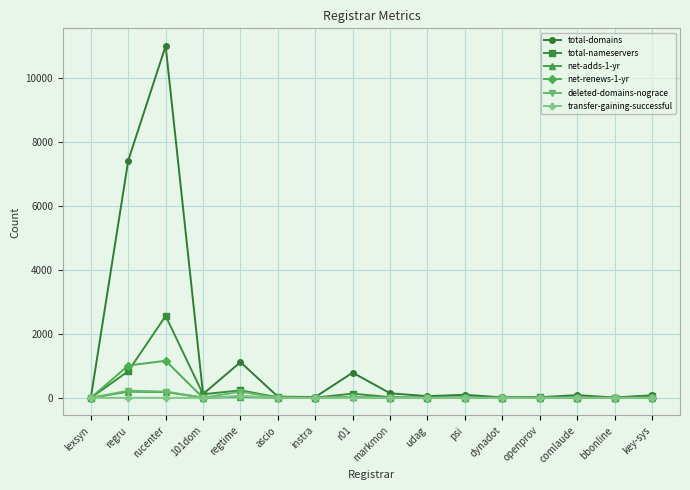

What is the maximum value shown in the chart?

10993